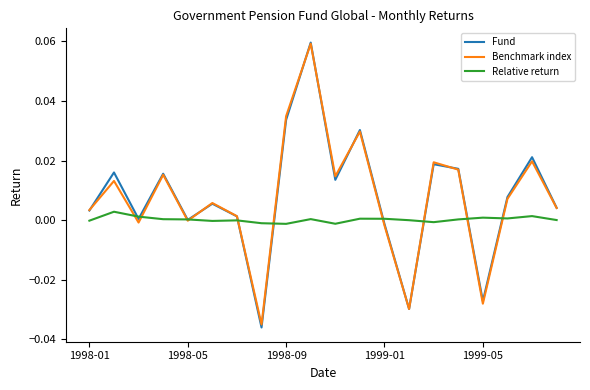

Which series has the largest range (max minus min)?

Fund